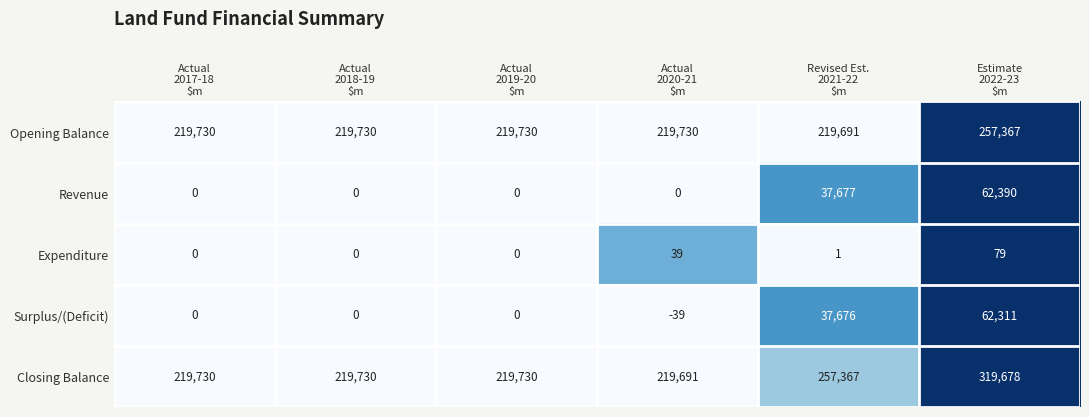

Reading left to right, list all the values displayed in this chart.

Opening Balance: 219730	219730	219730	219730	219691	257367
Revenue: 0	0	0	0	37677	62390
Expenditure: 0	0	0	39	1	79
Surplus/(Deficit): 0	0	0	-39	37676	62311
Closing Balance: 219730	219730	219730	219691	257367	319678